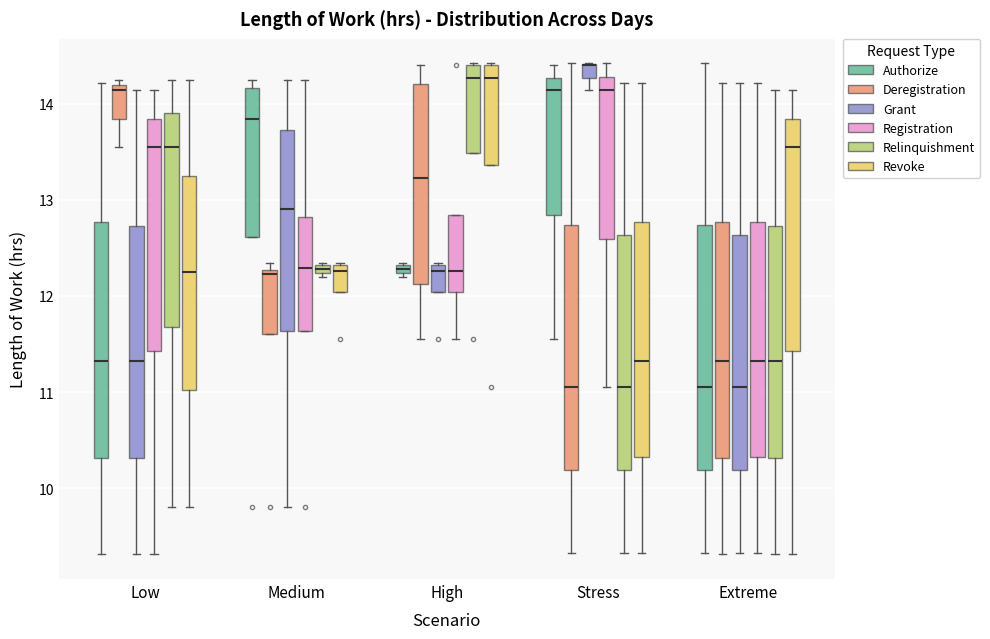

Where is the upper edge of the box for Stress (Revoke) on the y-axis? The values are not printed on the chart, so give them approximately, as read against the axis.

12.8